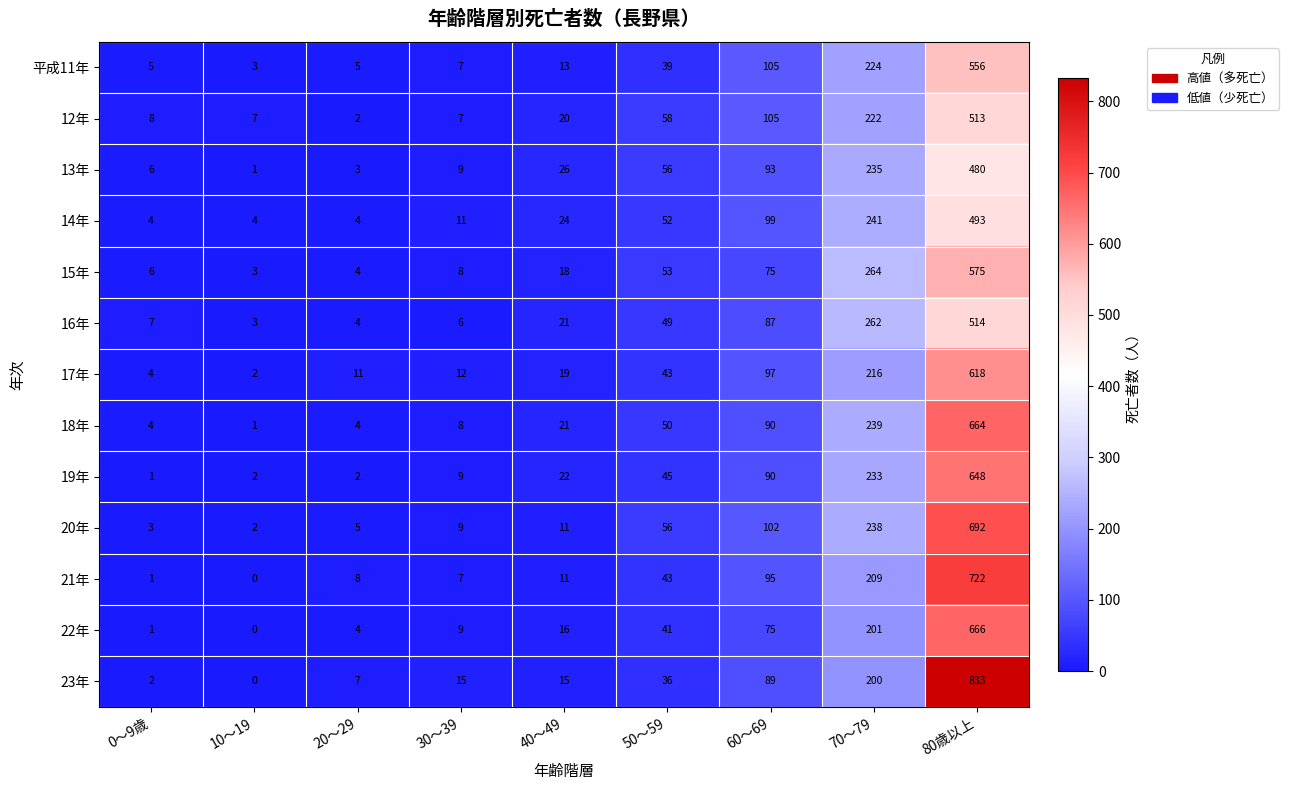

Which series has the widest spread of values?

23年